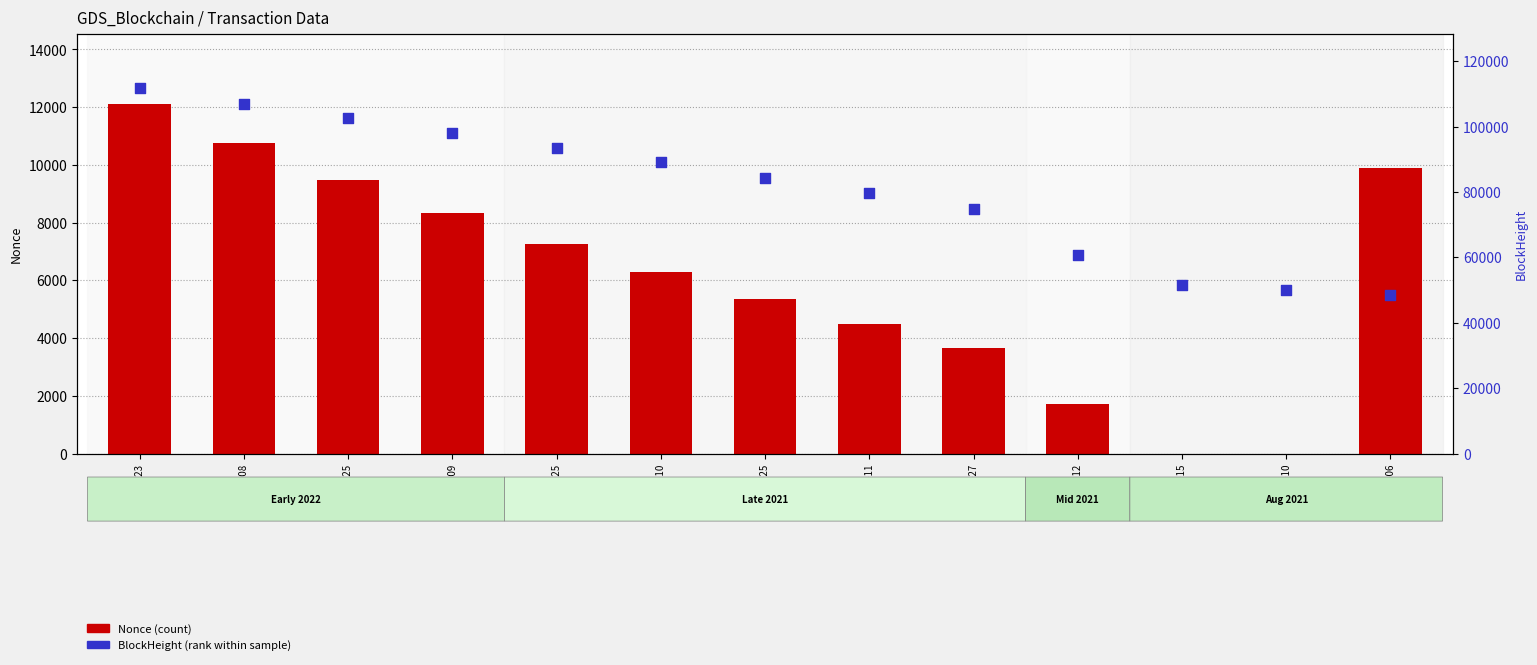

Which series has the largest total across all categories?

BlockHeight (rank)